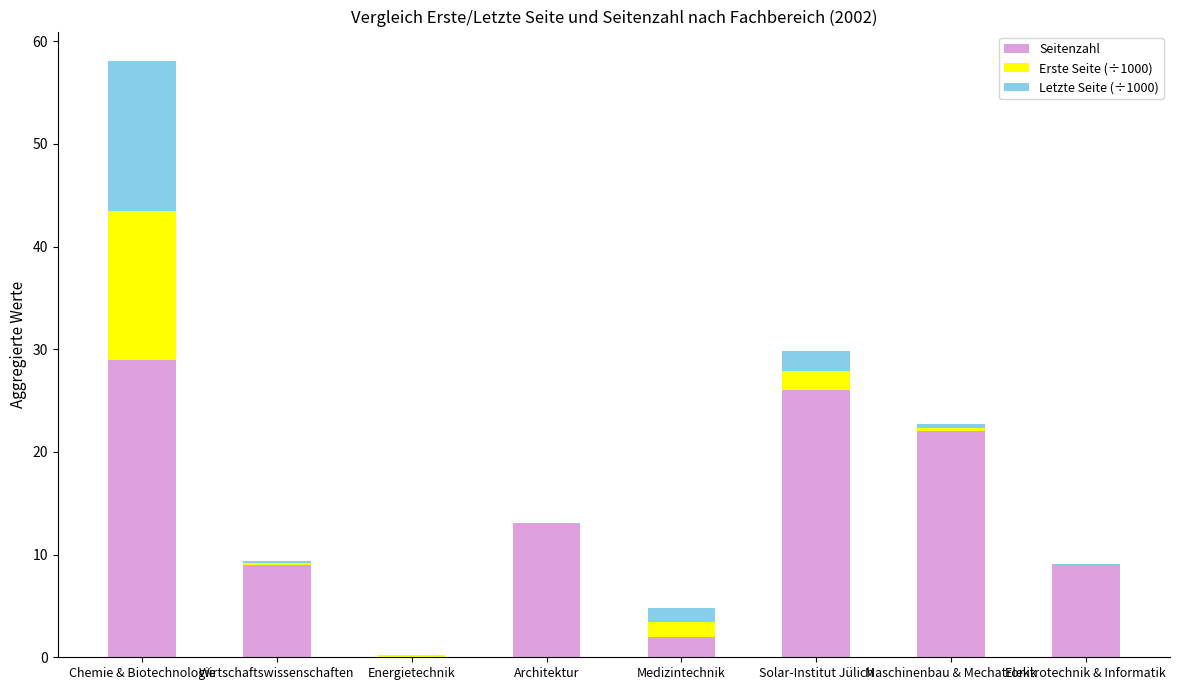

At which category is the sum across all series the highest?

Chemie & Biotechnologie